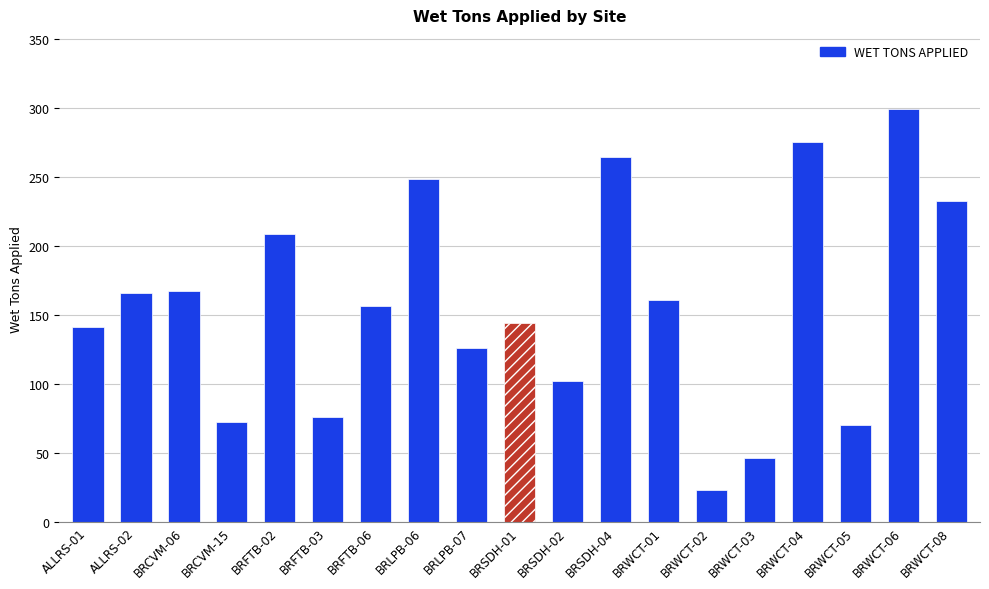

What is the difference between the maximum and minimum values?

276.0